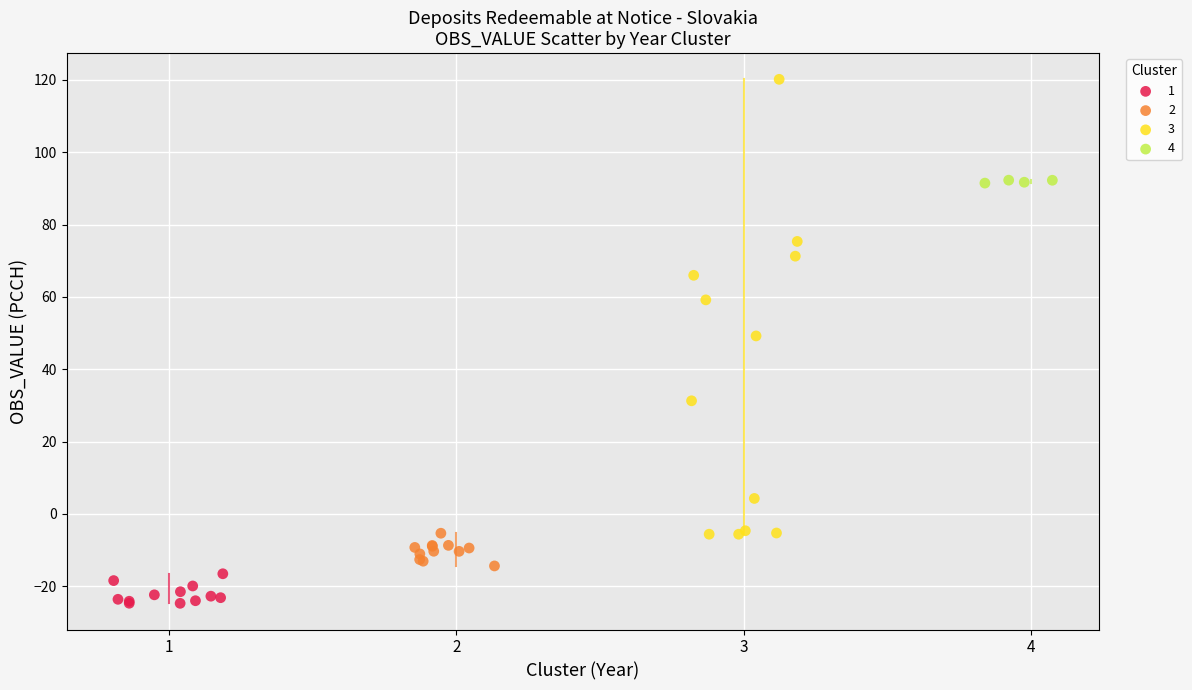

Which series reaches the maximum Y coordinate?

3